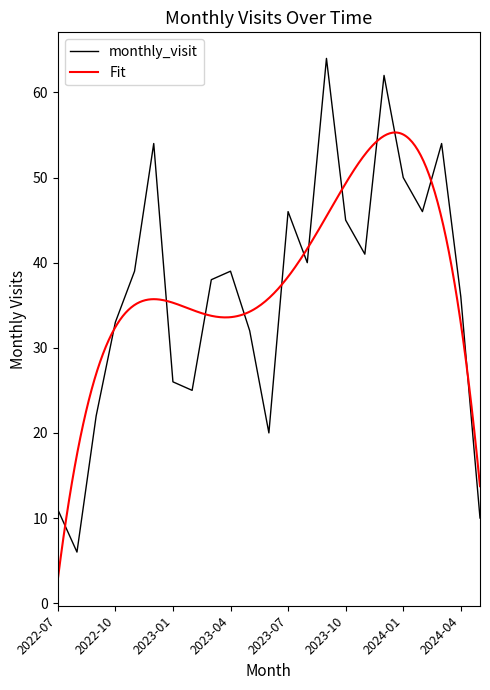

What is the label of the 3rd point from the right?

2024-03